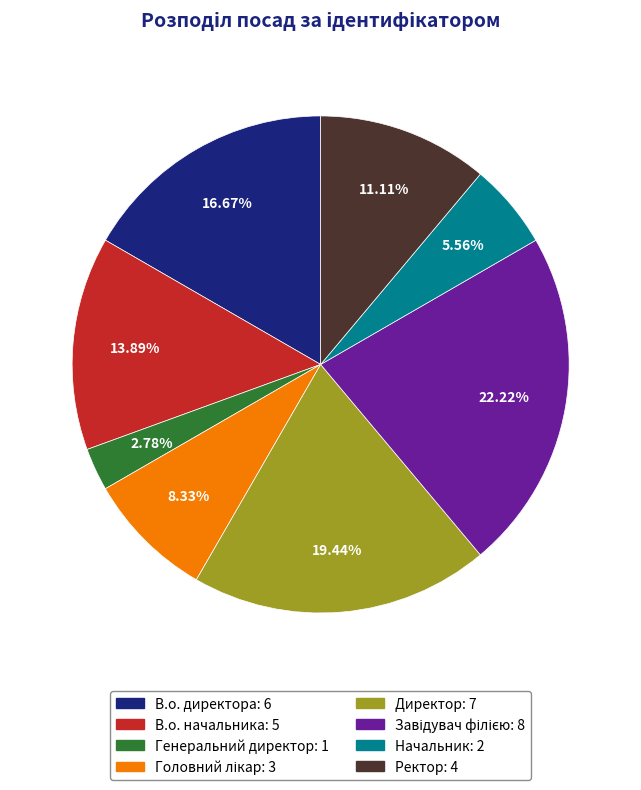

Is Генеральний директор the majority of the pie?

No